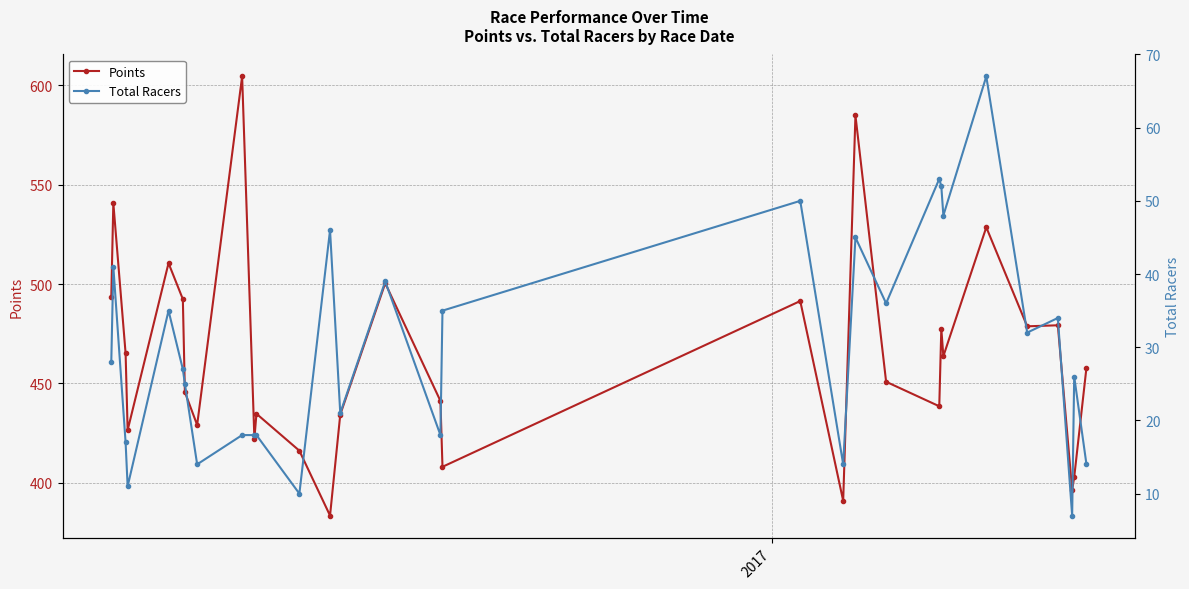

Reading right to left, transcribe all the data shown in this chart.

Points: 457.9	402.8	396.3	479.3	478.7	528.6	463.7	477.5	438.5	450.8	584.9	390.9	491.5	408.0	441.2	500.4	434.3	383.4	416.1	434.7	422.2	604.5	429.1	445.6	492.4	510.6	426.4	465.1	540.8	493.6
Total Racers: 14.0	26.0	7.0	34.0	32.0	67.0	48.0	52.0	53.0	36.0	45.0	14.0	50.0	35.0	18.0	39.0	21.0	46.0	10.0	18.0	18.0	18.0	14.0	25.0	27.0	35.0	11.0	17.0	41.0	28.0